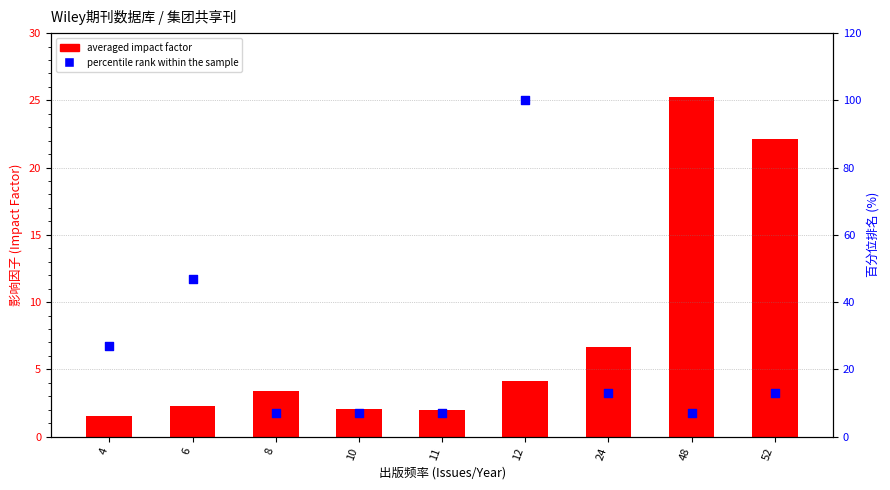

Is the value of percentile rank within the sample at 10 greater than the value of averaged impact factor at 52?

No